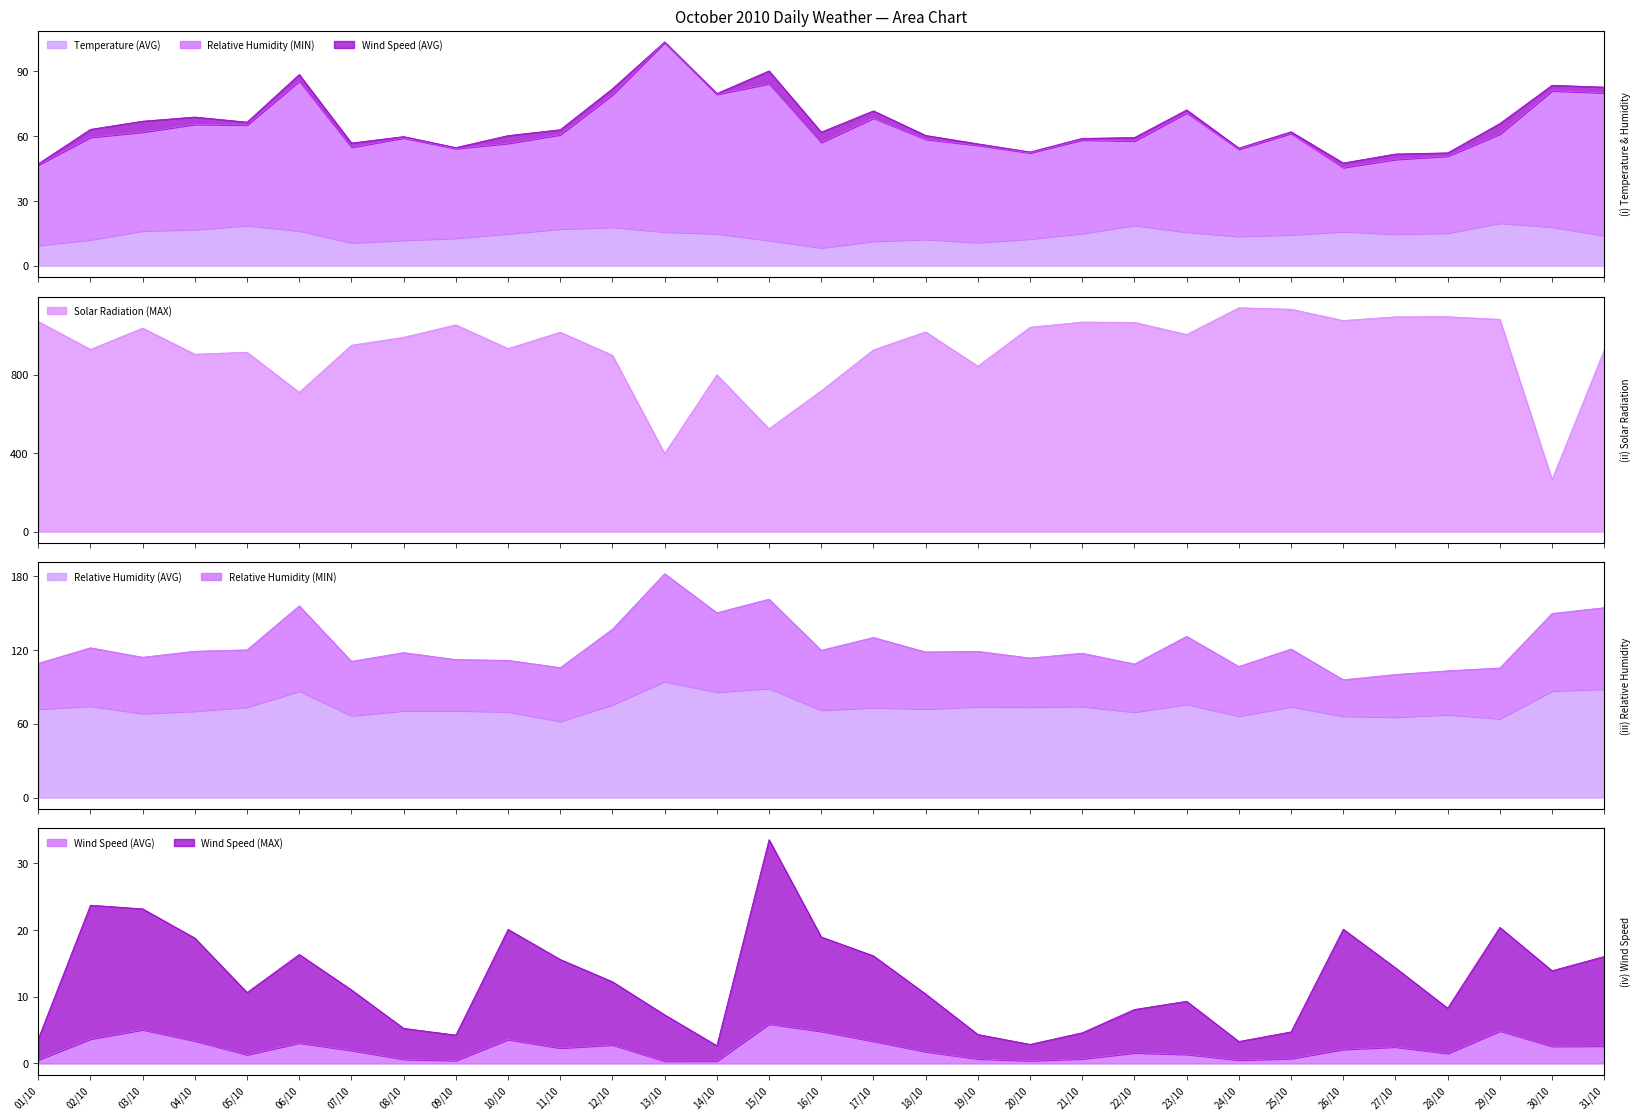

Between 16/10 and 25/10, which series saw the biggest shift?

Solar Radiation (MAX)